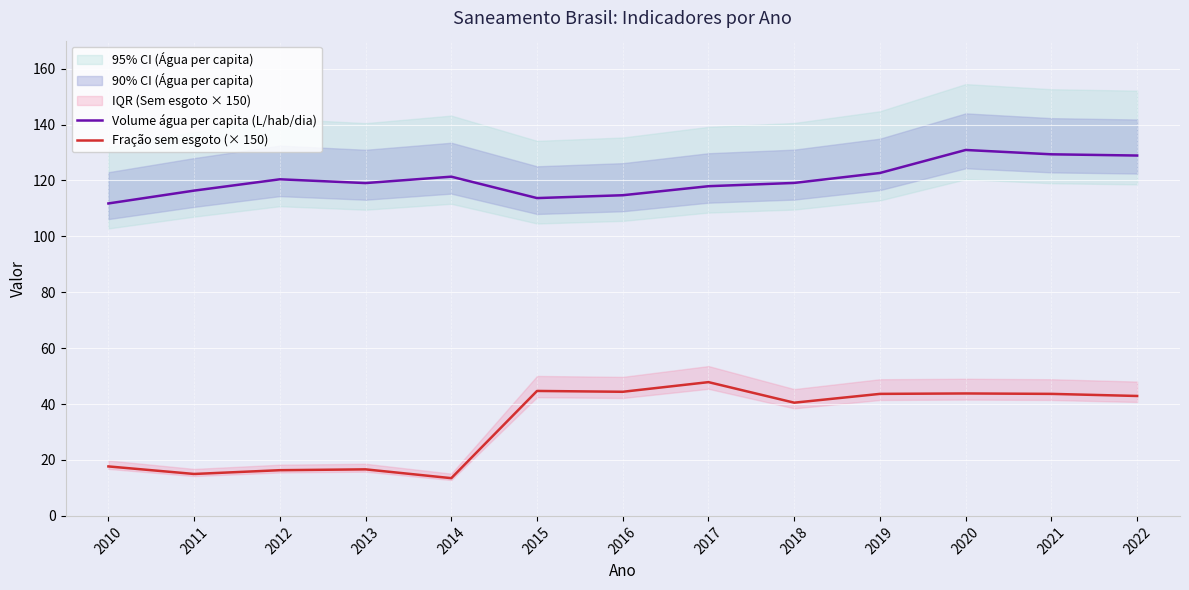

What are all the series names shown in the legend?

Volume água per capita (L/hab/dia), Fração sem esgoto (× 150)